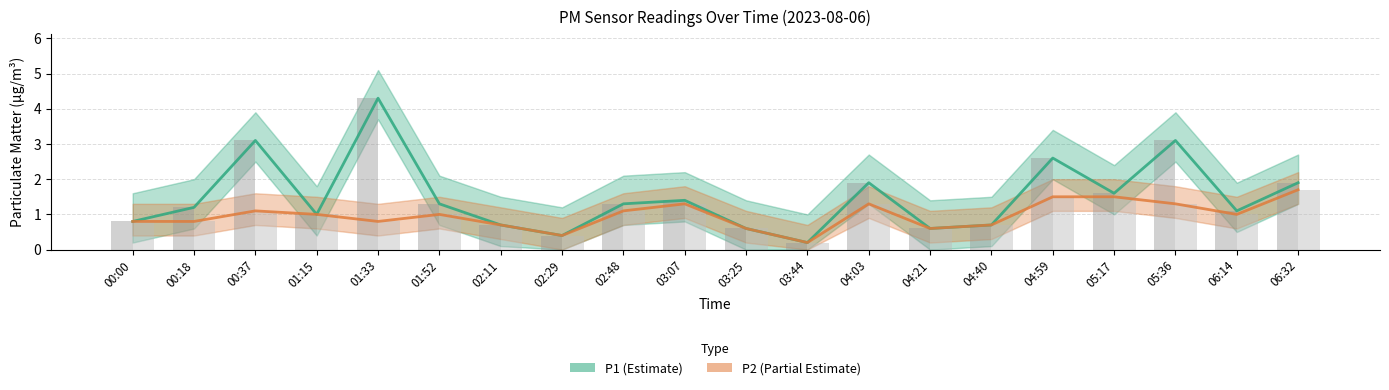

List the labels in order of P1 (Estimate) value, largest first.

01:33, 00:37, 05:36, 04:59, 04:03, 06:32, 05:17, 03:07, 01:52, 02:48, 00:18, 06:14, 01:15, 00:00, 02:11, 04:40, 03:25, 04:21, 02:29, 03:44